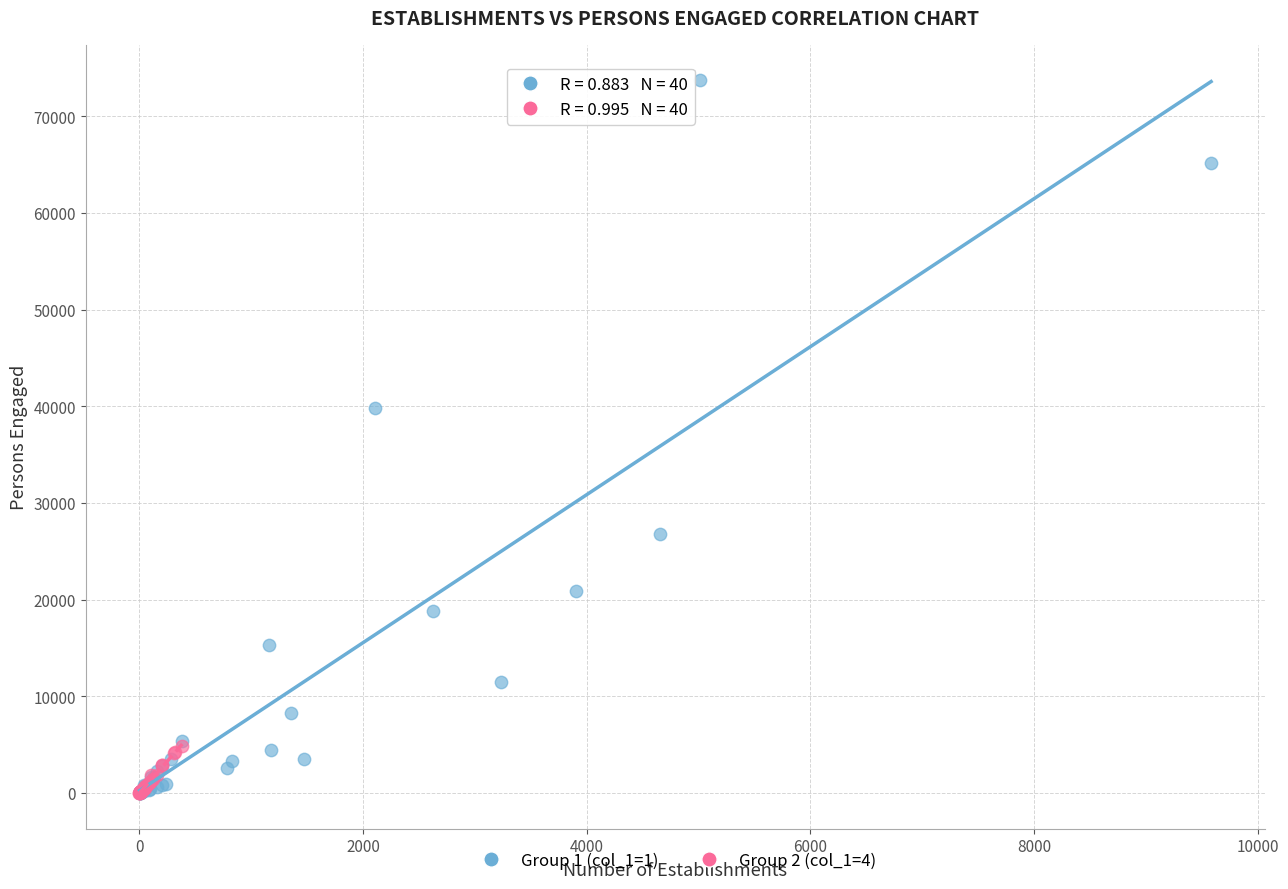

Which series reaches the maximum Y coordinate?

Group 1 (col_1=1)